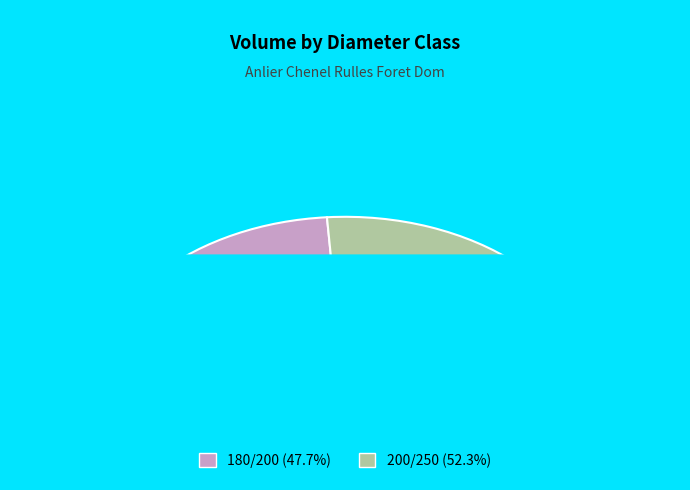

To the nearest percent, what is the difference between the 180/200 and 200/250 slice percentages?

5%